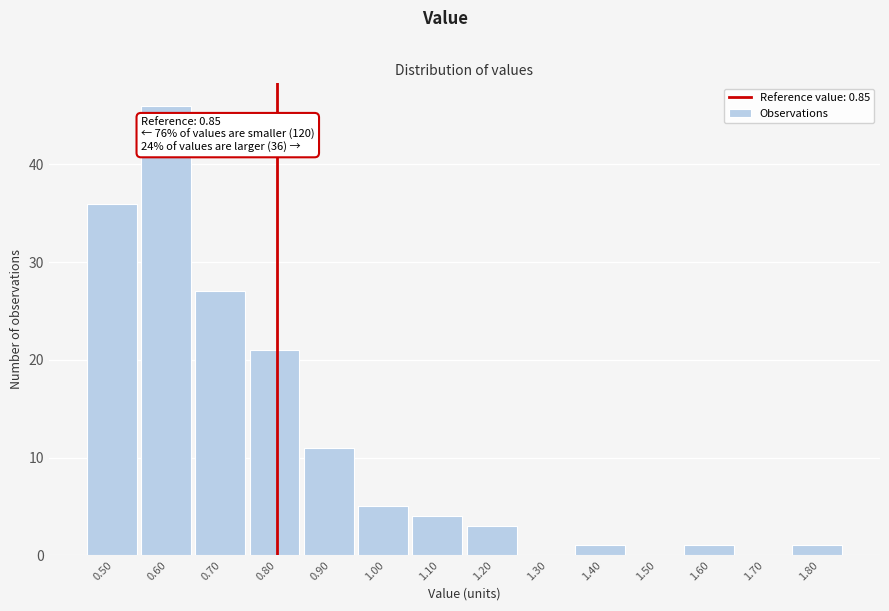

Reading right to left, extract all data points from this chart.

1.80=1	1.70=0	1.60=1	1.50=0	1.40=1	1.30=0	1.20=3	1.10=4	1.00=5	0.90=11	0.80=21	0.70=27	0.60=46	0.50=36